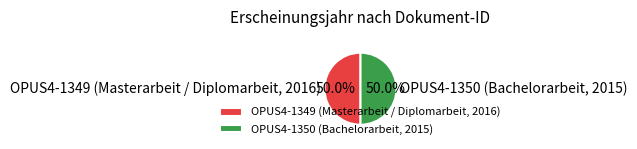

What is the ratio of the value at OPUS4-1349 (Masterarbeit / Diplomarbeit, 2016) to the value at OPUS4-1350 (Bachelorarbeit, 2015)?

1.0